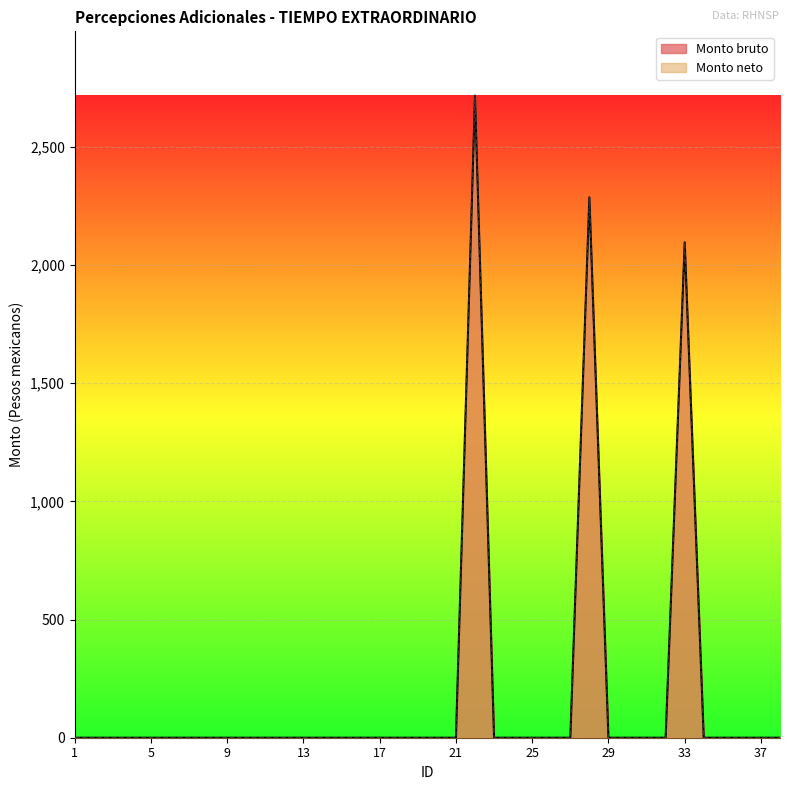

True or false: Monto bruto and Monto neto cross at least once.

False